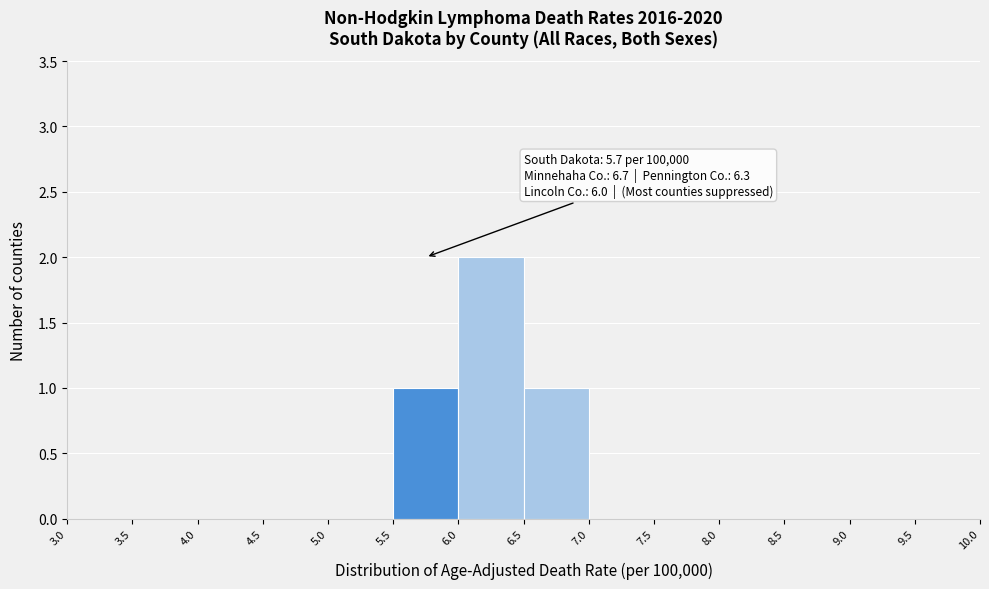

Which range on the x-axis has the tallest bar?

6.0 to 6.5